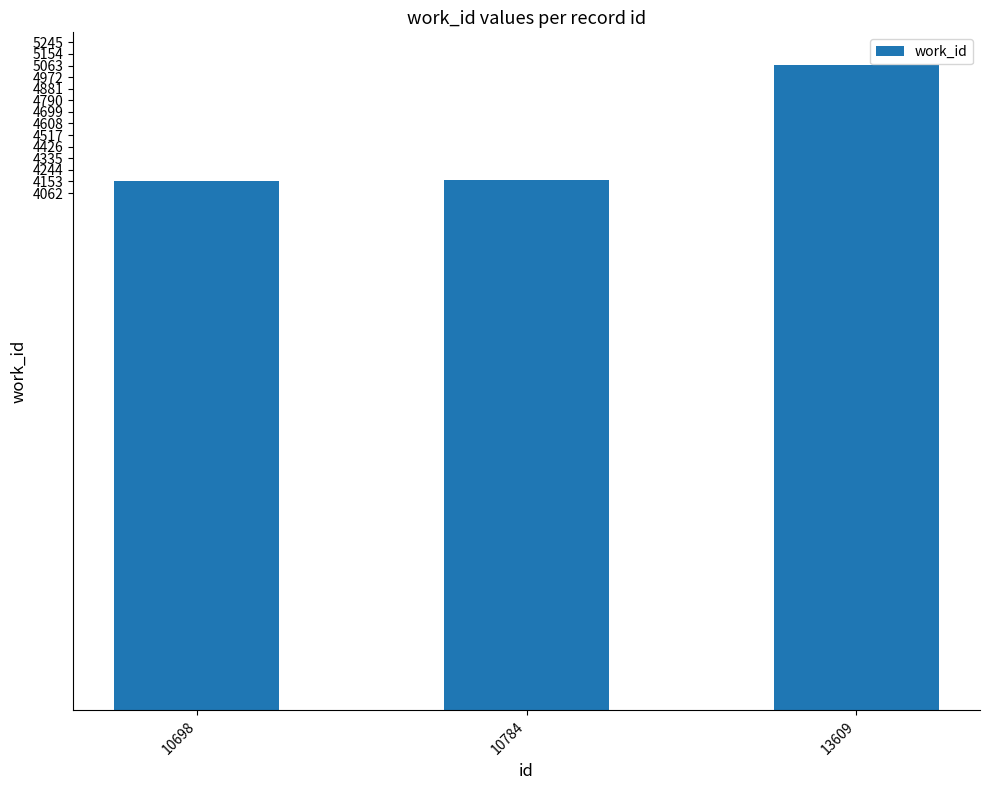

At which label is the value closest to 4611?

10784